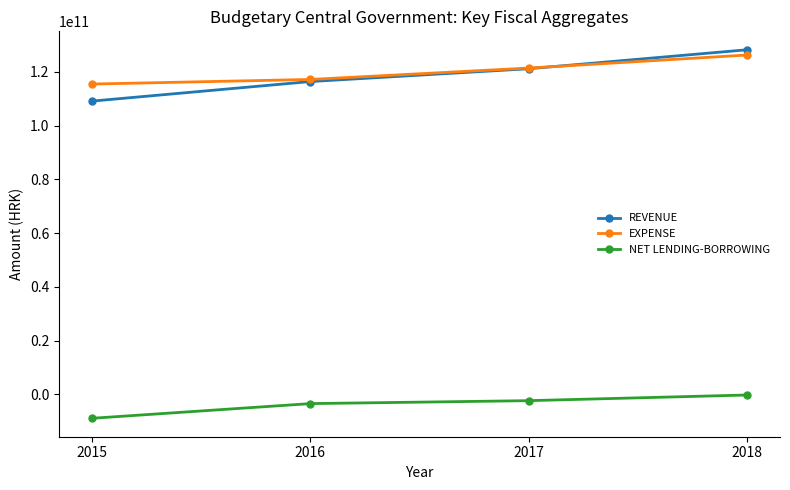

Is this an area chart (filled region under the line)?

No